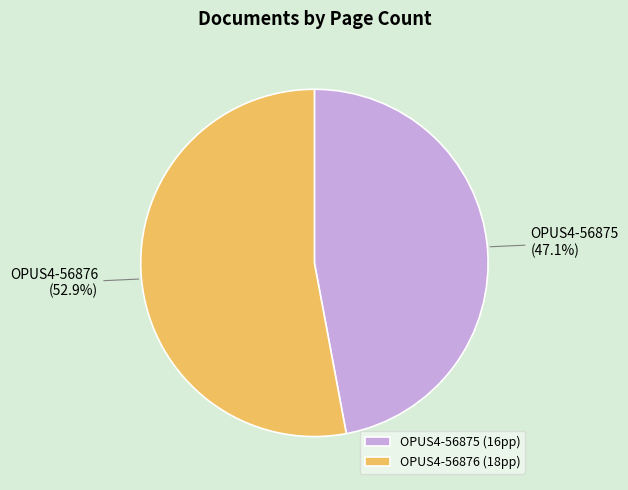

What is the ratio of the value at OPUS4-56876 to the value at OPUS4-56875?

1.1